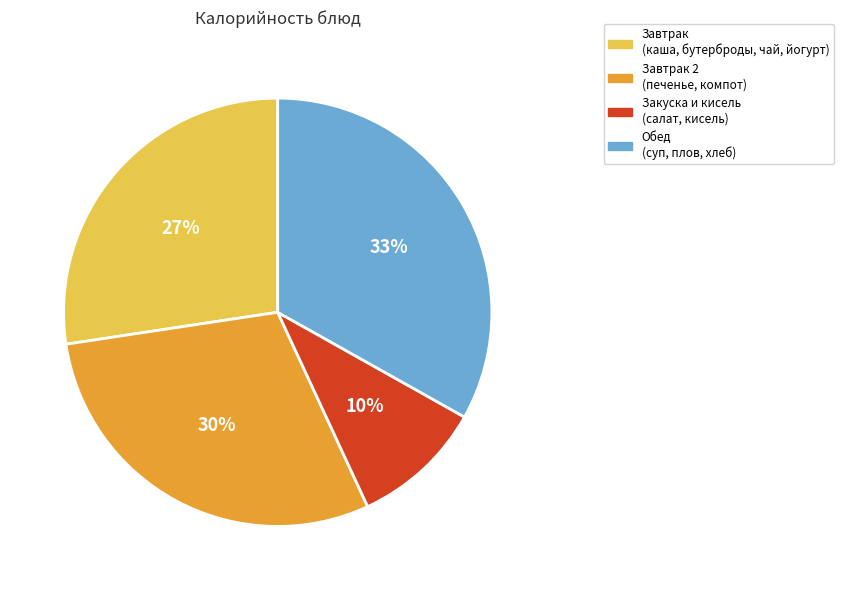

True or false: Завтрак 2 (печенье, компот) accounts for 38% of the total.

False